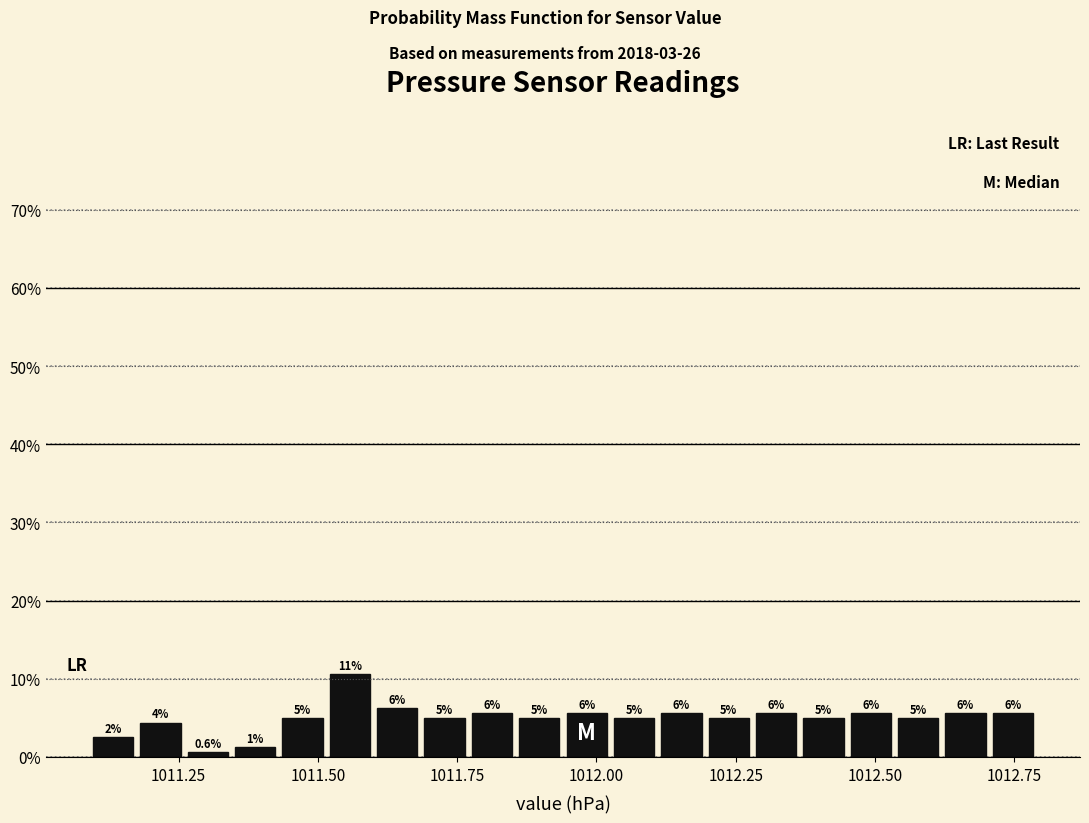

Read against the x-axis, roughly where is the centre of the tallest bar?

1011.55